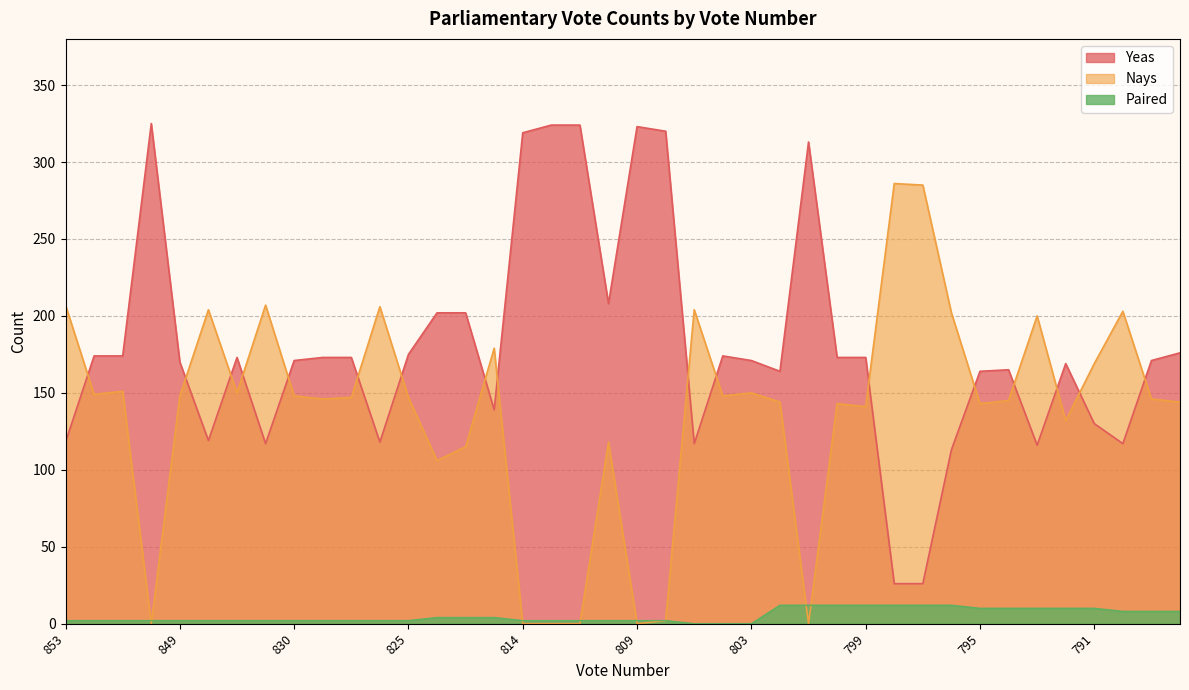

Reading left to right, list all the values displayed in this chart.

Yeas: 853=118	852=174	851=174	850=325	849=170	848=119	847=173	831=117	830=171	829=173	828=173	826=118	825=175	818=202	817=202	815=139	814=319	813=324	812=324	810=208	809=323	808=320	805=117	804=174	803=171	802=164	801=313	800=173	799=173	798=26	797=26	796=113	795=164	794=165	793=116	792=169	791=130	790=117	789=171	788=176
Nays: 853=207	852=149	851=151	850=0	849=148	848=204	847=150	831=207	830=148	829=146	828=147	826=206	825=147	818=106	817=115	815=179	814=0	813=0	812=0	810=118	809=0	808=2	805=204	804=148	803=150	802=144	801=0	800=143	799=141	798=286	797=285	796=202	795=143	794=145	793=200	792=132	791=169	790=203	789=146	788=144
Paired: 853=2	852=2	851=2	850=2	849=2	848=2	847=2	831=2	830=2	829=2	828=2	826=2	825=2	818=4	817=4	815=4	814=2	813=2	812=2	810=2	809=2	808=2	805=0	804=0	803=0	802=12	801=12	800=12	799=12	798=12	797=12	796=12	795=10	794=10	793=10	792=10	791=10	790=8	789=8	788=8